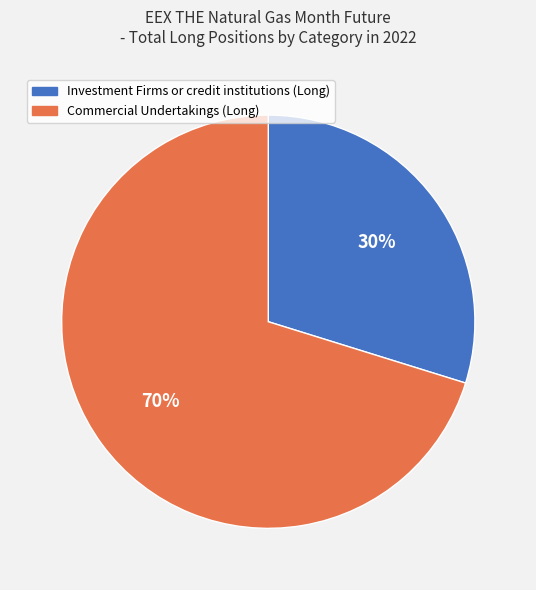

Do Commercial Undertakings (Long) and Investment Firms or credit institutions (Long) together represent more than half of the pie?

Yes